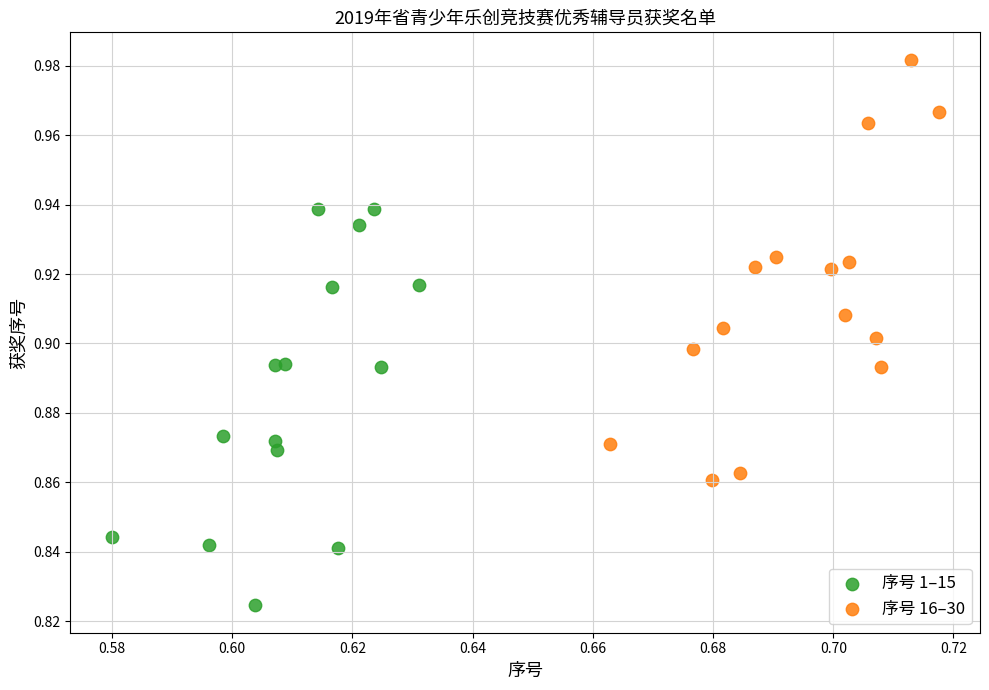

Which series reaches the maximum Y coordinate?

序号 16–30